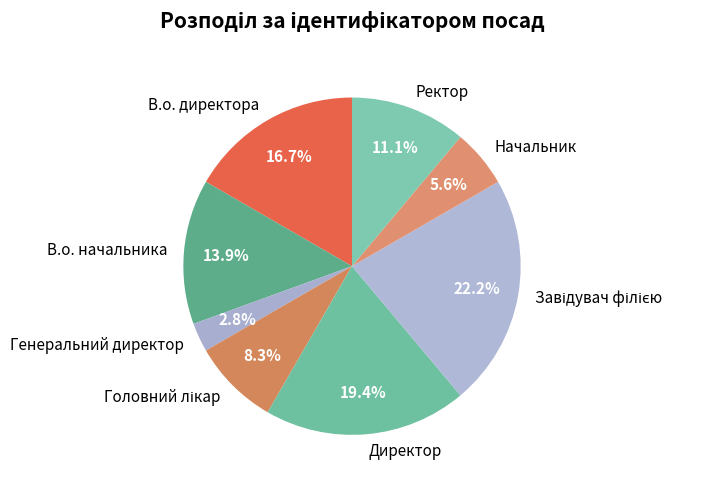

To the nearest percent, what portion does В.о. директора represent?

17%